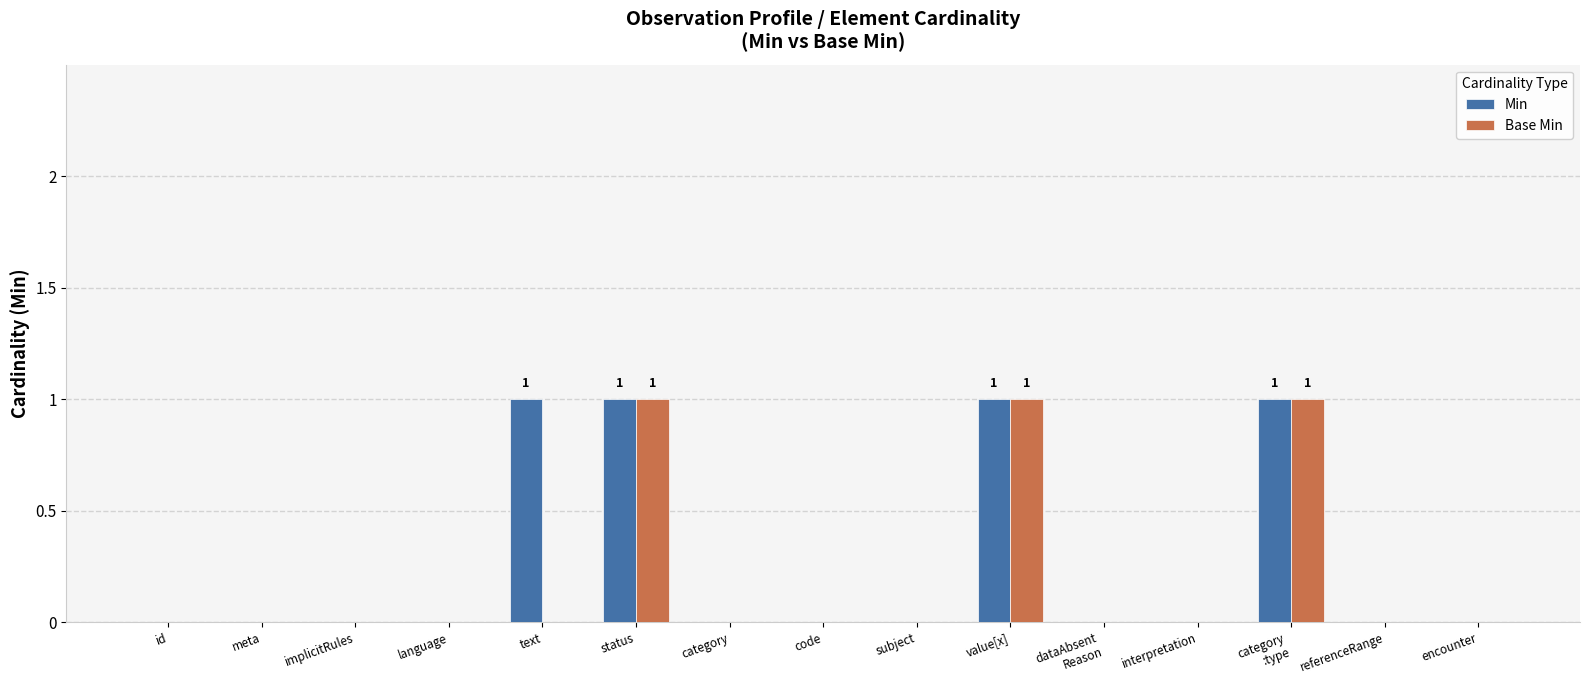

Which series has the largest total across all categories?

Min